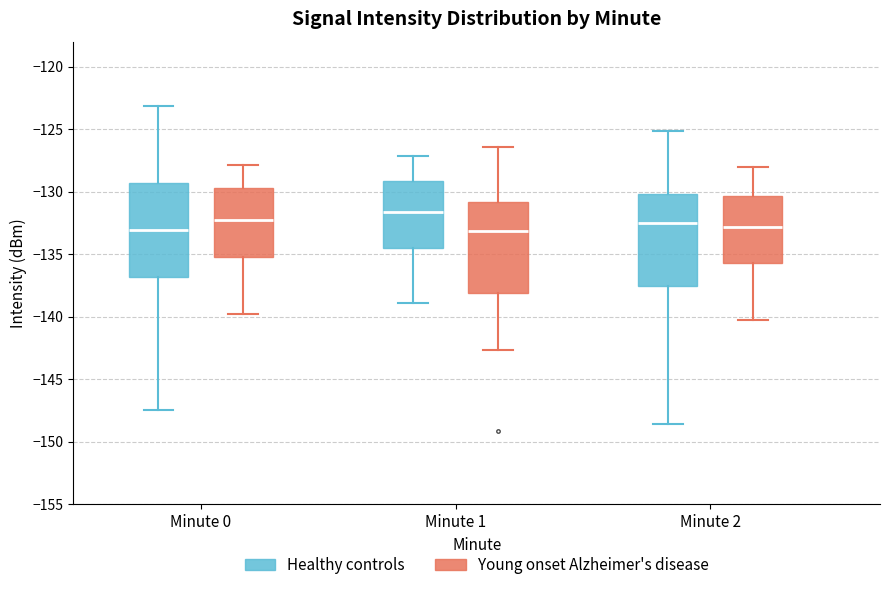

Where does the median line of the box for Minute 1 (Young onset Alzheimer's disease) sit on the y-axis? The values are not printed on the chart, so give them approximately, as read against the axis.

-133.0